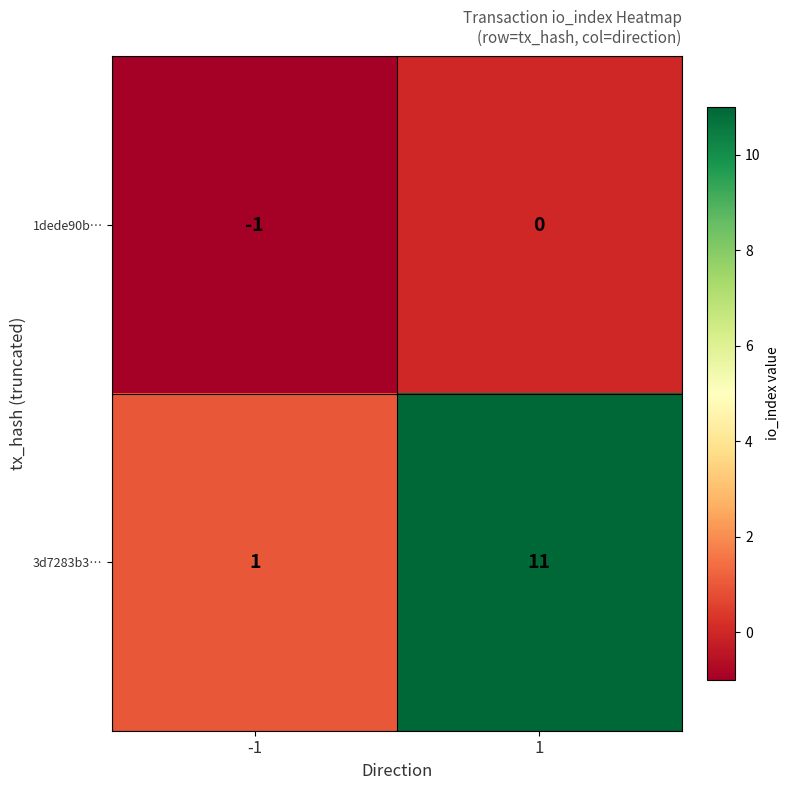

At how many categories does at least one series exceed 5?

1